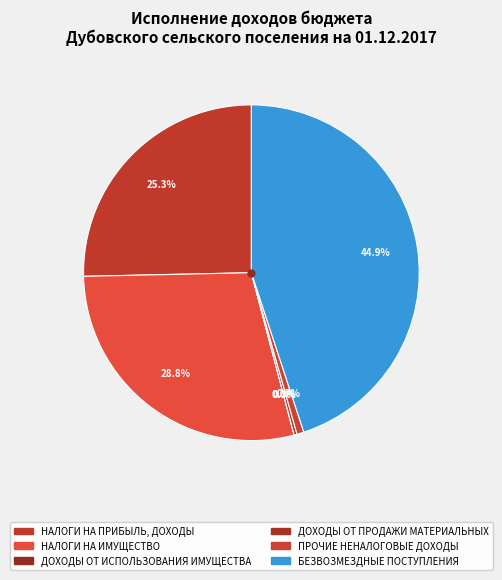

What percentage do НАЛОГИ НА ПРИБЫЛЬ, ДОХОДЫ and НАЛОГИ НА ИМУЩЕСТВО together represent?

54.1%